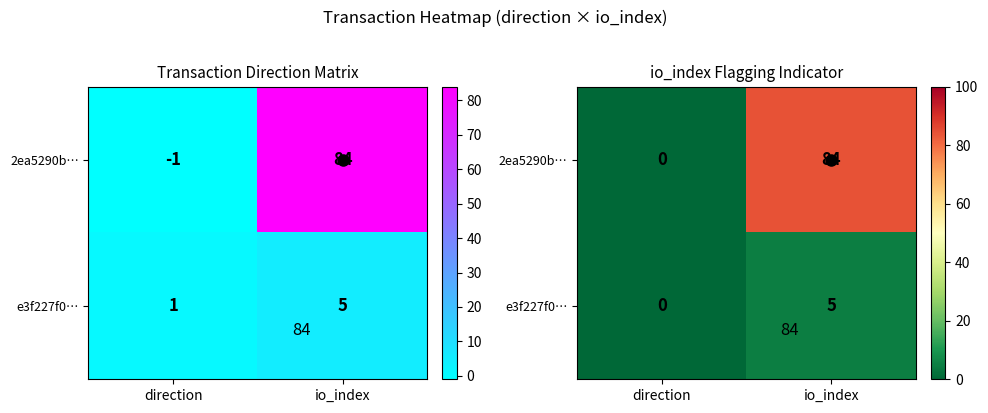

Which series has the largest range (max minus min)?

2ea5290b…